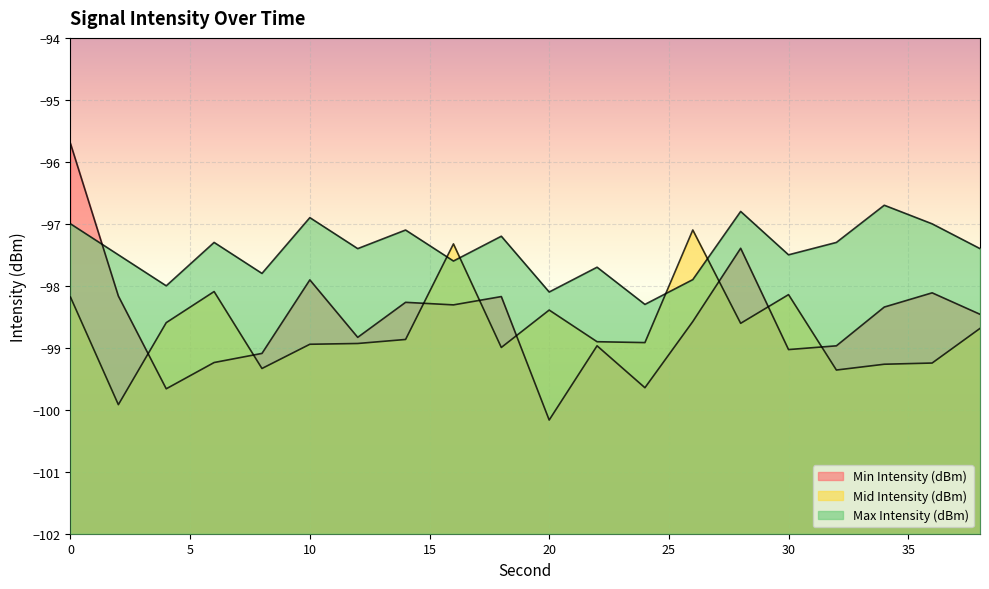

Which category has the lowest value in the Mid Intensity (dBm) series?

2